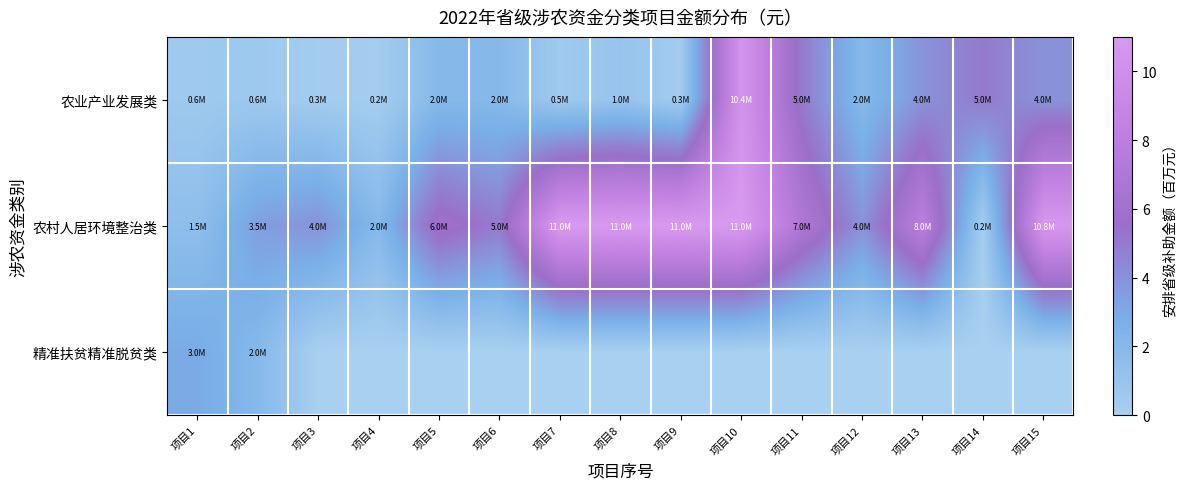

Reading left to right, what are all the values shown in this chart?

农业产业发展类: 项目1=0.6	项目2=0.6	项目3=0.3	项目4=0.2	项目5=2.0	项目6=2.0	项目7=0.5	项目8=1.0	项目9=0.3	项目10=10.4	项目11=5.0	项目12=2.0	项目13=4.0	项目14=5.0	项目15=4.0
农村人居环境整治类: 项目1=1.5	项目2=3.5	项目3=4.0	项目4=2.0	项目5=6.0	项目6=5.0	项目7=11.0	项目8=11.0	项目9=11.0	项目10=11.0	项目11=7.0	项目12=4.0	项目13=8.0	项目14=0.2	项目15=10.8
精准扶贫精准脱贫类: 项目1=3.0	项目2=2.0	项目3=0.0	项目4=0.0	项目5=0.0	项目6=0.0	项目7=0.0	项目8=0.0	项目9=0.0	项目10=0.0	项目11=0.0	项目12=0.0	项目13=0.0	项目14=0.0	项目15=0.0